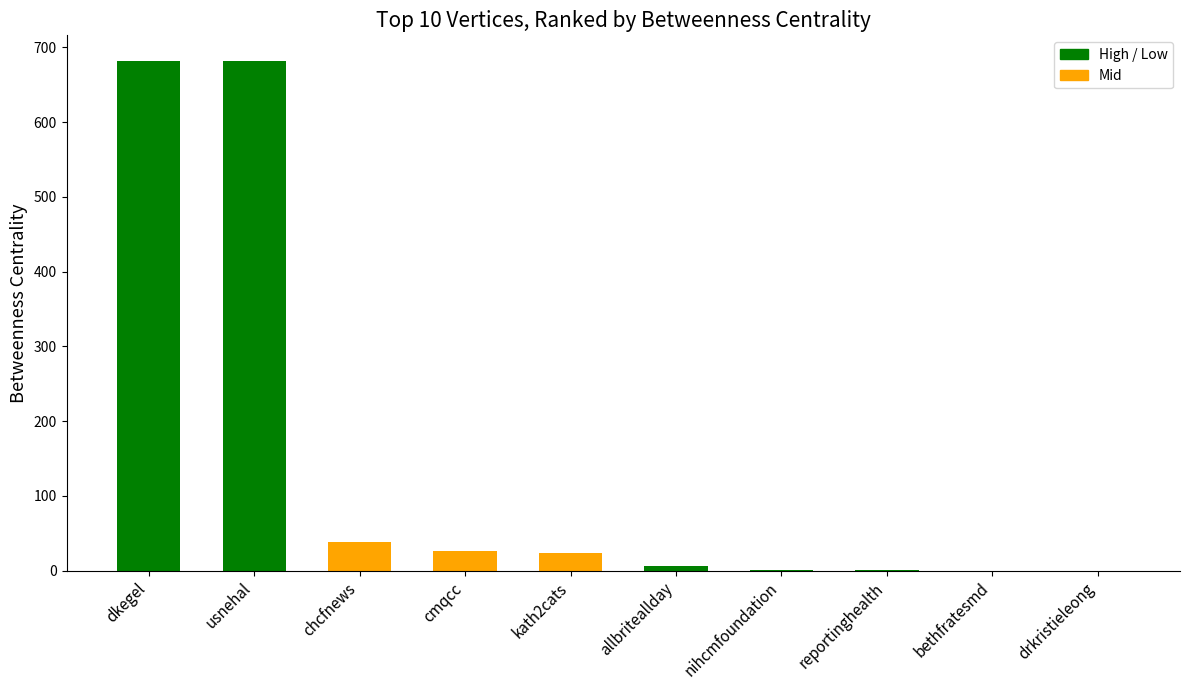

At which label is the value closest to 341?

chcfnews